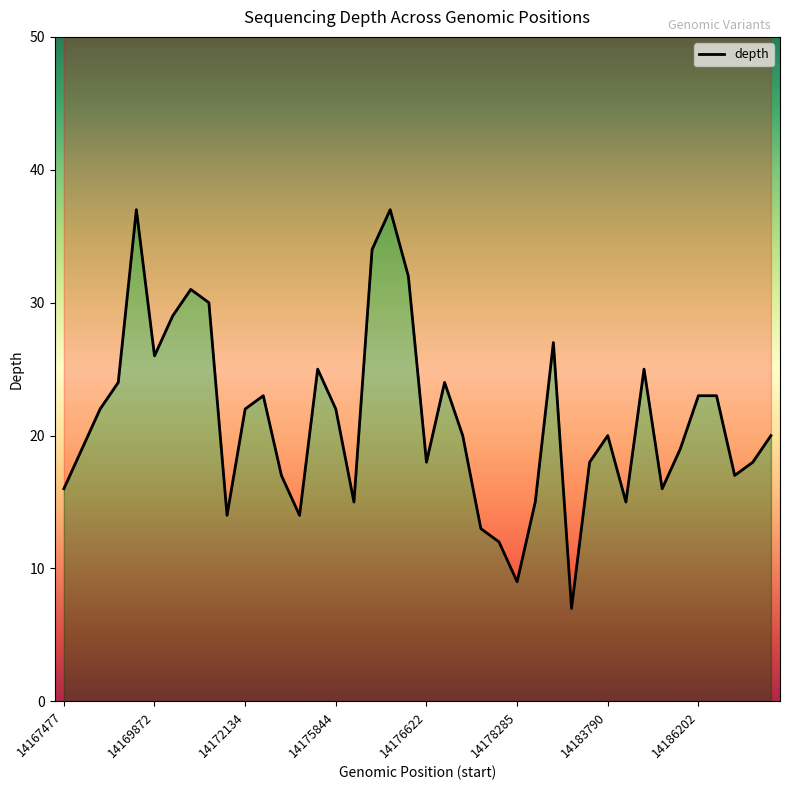

Reading left to right, what are all the values shown in this chart?

16	19	22	24	37	26	29	31	30	14	22	23	17	14	25	22	15	34	37	32	18	24	20	13	12	9	15	27	7	18	20	15	25	16	19	23	23	17	18	20